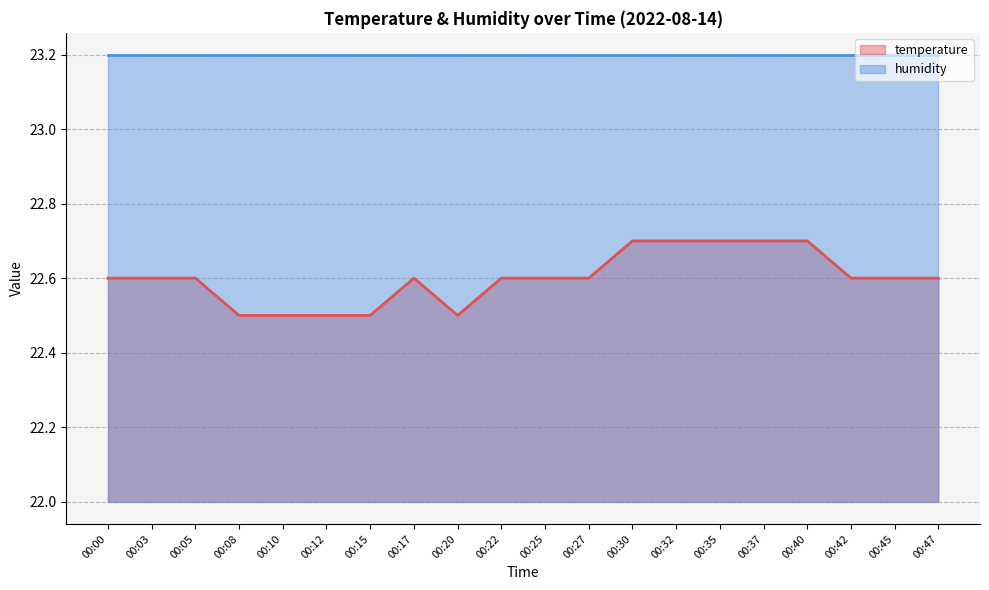

What is the minimum value shown in the chart?

22.5